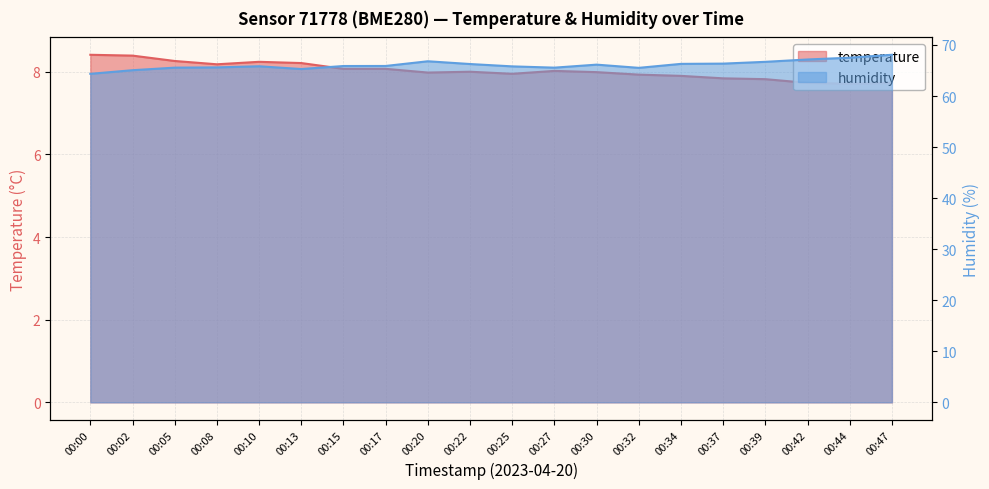

At 00:44, list the series in order from smallest to largest.

temperature, humidity